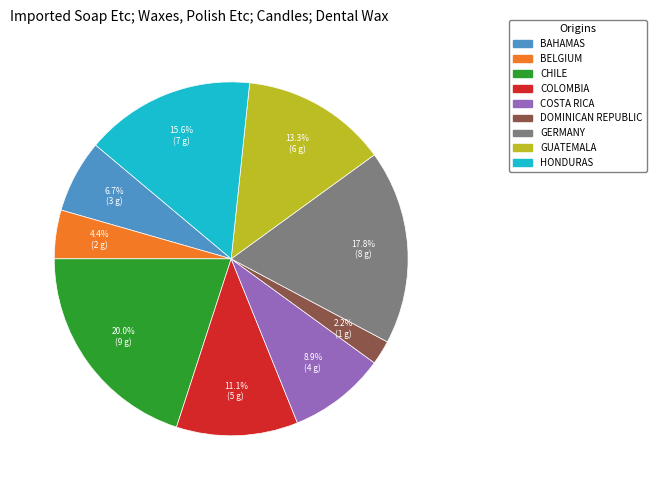

Rank the categories by value from highest to lowest.

CHILE, GERMANY, HONDURAS, GUATEMALA, COLOMBIA, COSTA RICA, BAHAMAS, BELGIUM, DOMINICAN REPUBLIC